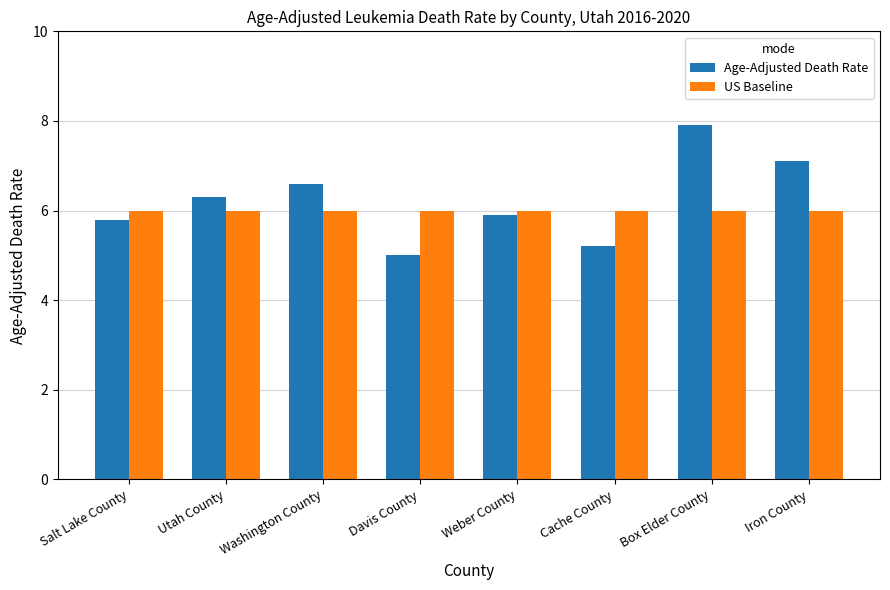

What is the label of the 8th bar from the right?

Salt Lake County